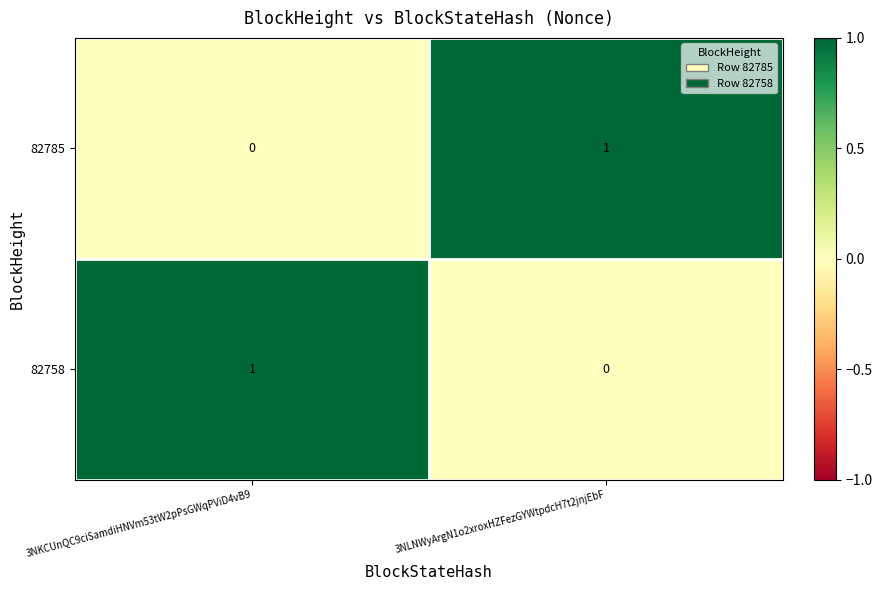

How many categories are shown in the chart?

2